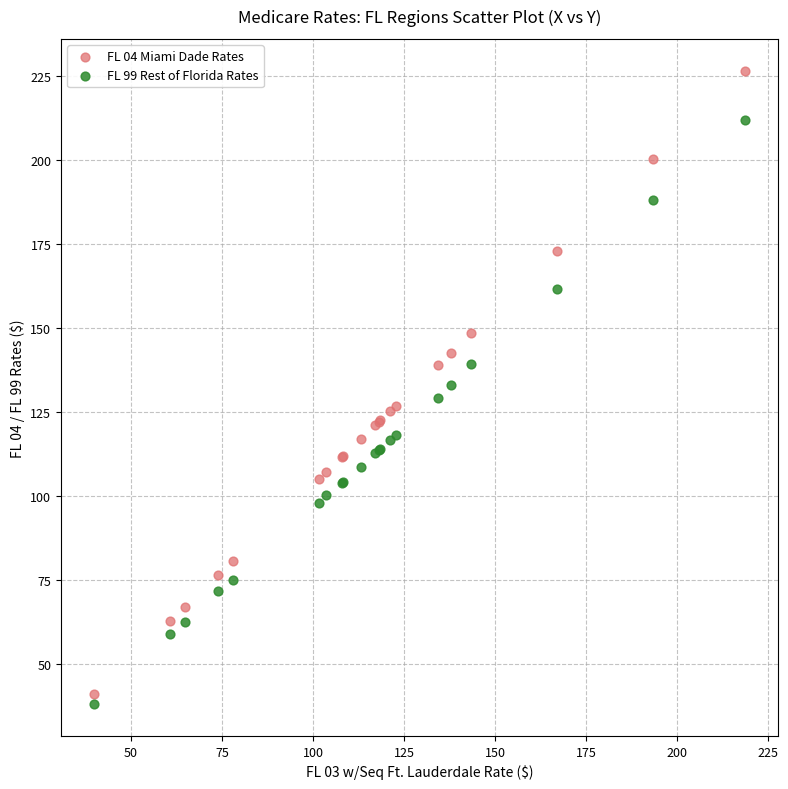

Which series has the largest Y range (max minus min)?

FL 04 Miami Dade Rates